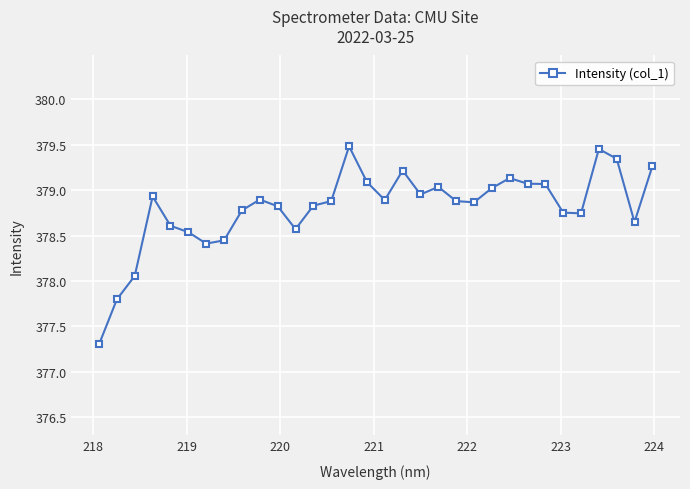

True or false: the data has more than 0 interior local peaks.

True